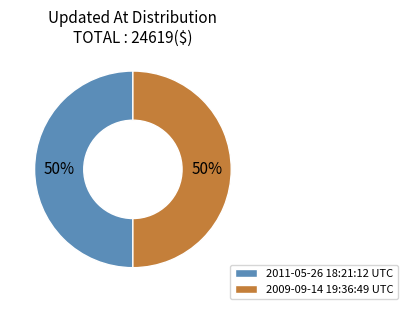

What percentage is the 2011-05-26 18:21:12 UTC slice, to the nearest percent?

50%